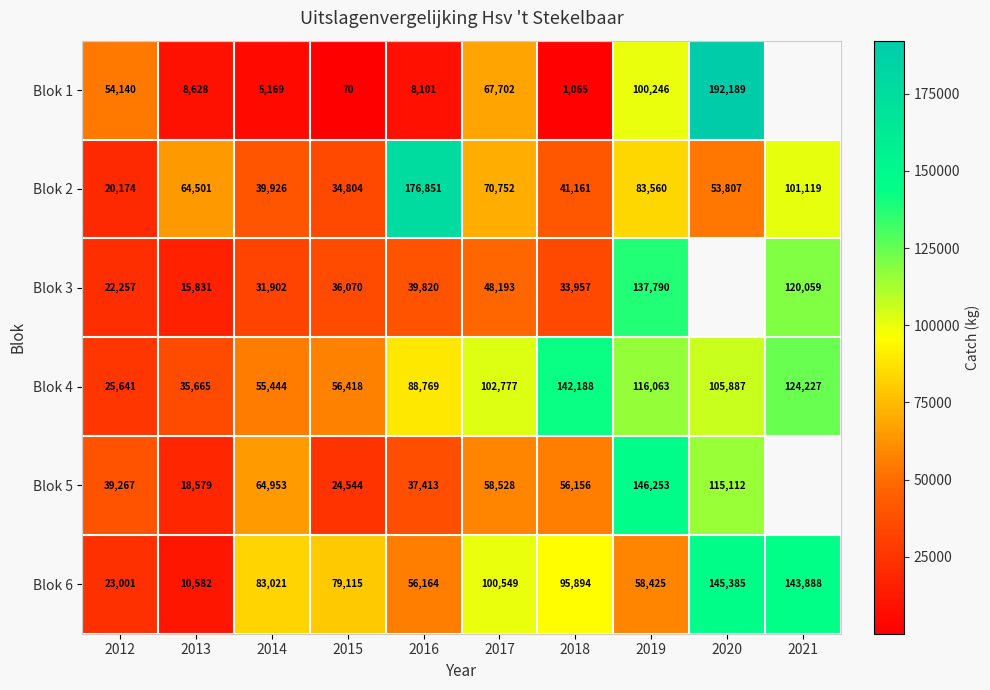

Is it true that Blok 4 equals 208222 at 2019?

False